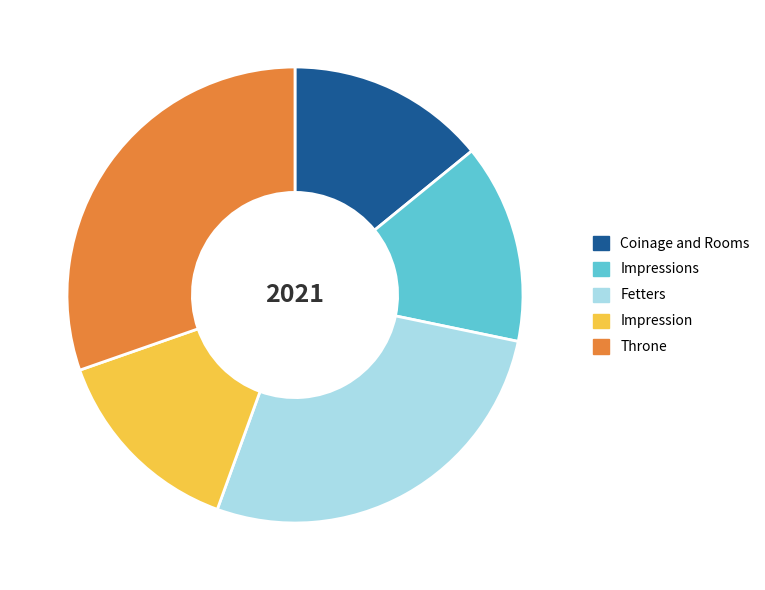

Between Impression and Fetters, which is larger?

Fetters